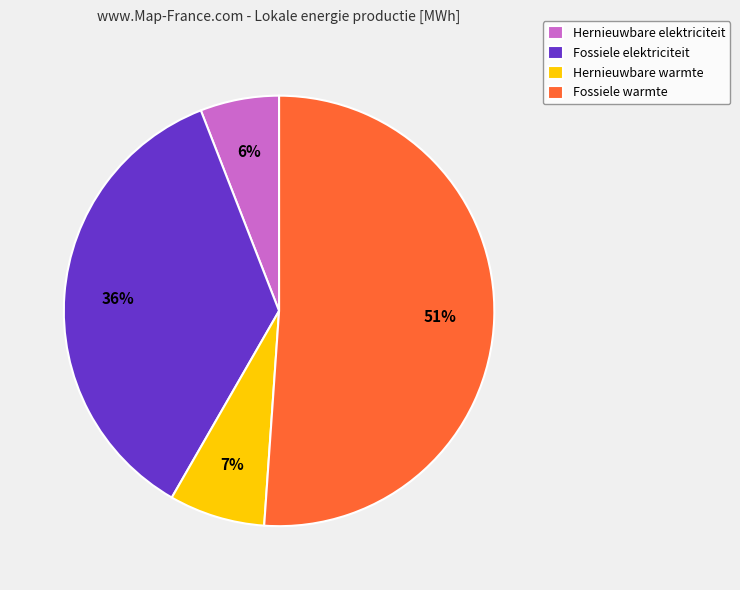

Do Hernieuwbare warmte and Hernieuwbare elektriciteit together represent more than half of the pie?

No